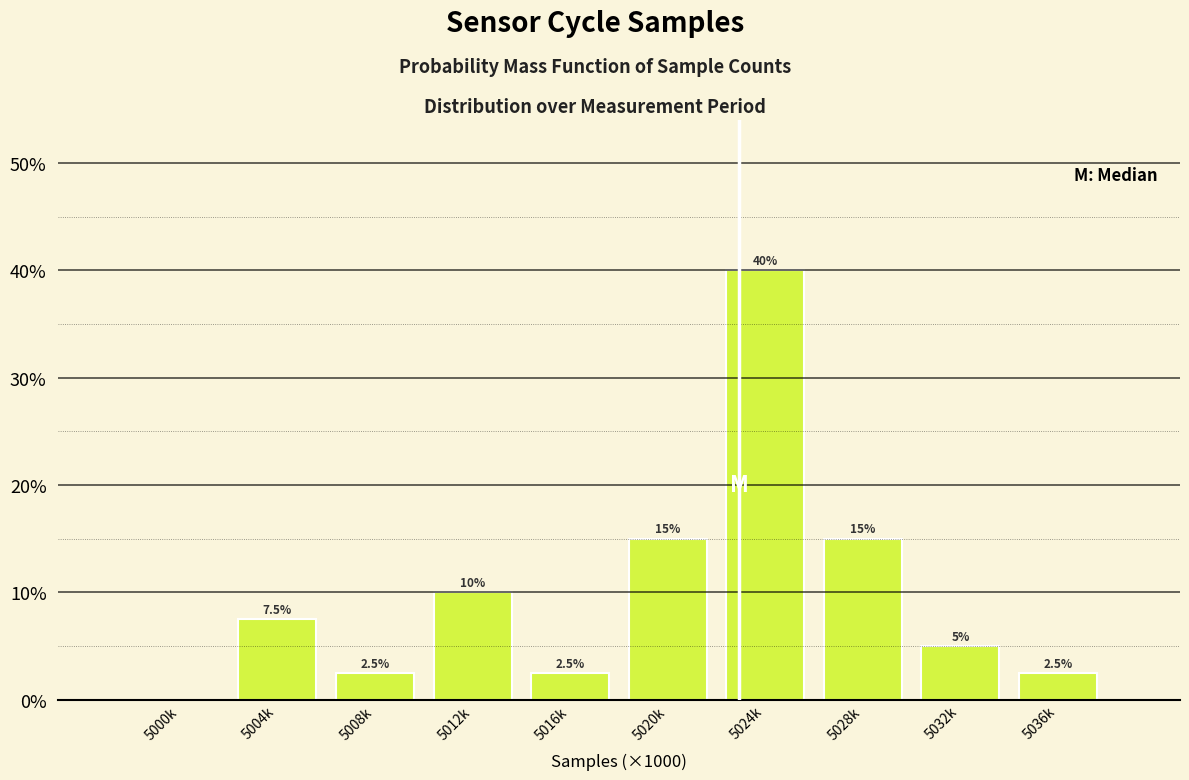

Reading left to right, transcribe all the data shown in this chart.

5000k=0.0	5004k=7.5	5008k=2.5	5012k=10.0	5016k=2.5	5020k=15.0	5024k=40.0	5028k=15.0	5032k=5.0	5036k=2.5